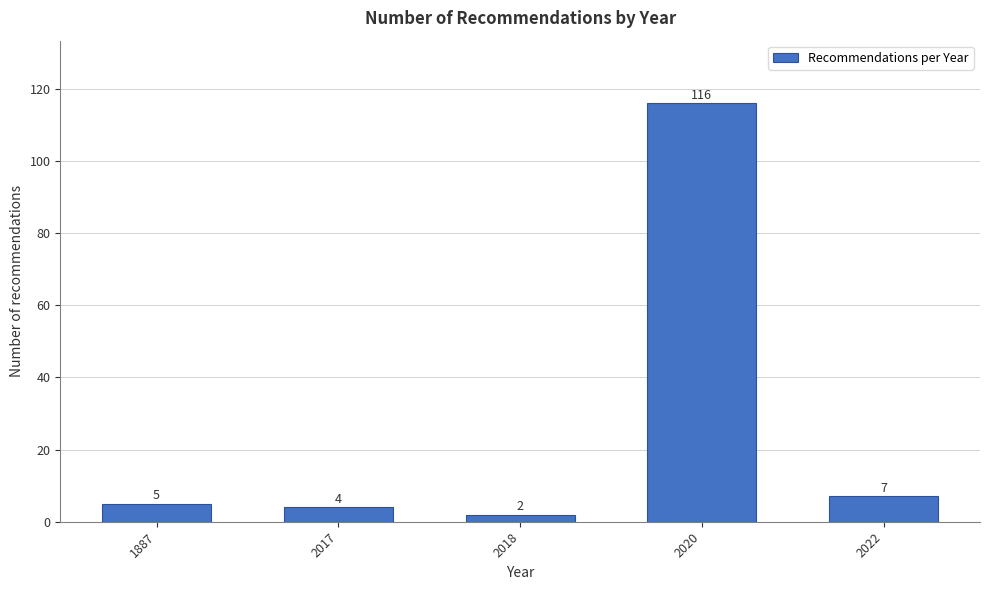

Reading left to right, what are all the values shown in this chart?

5	4	2	116	7